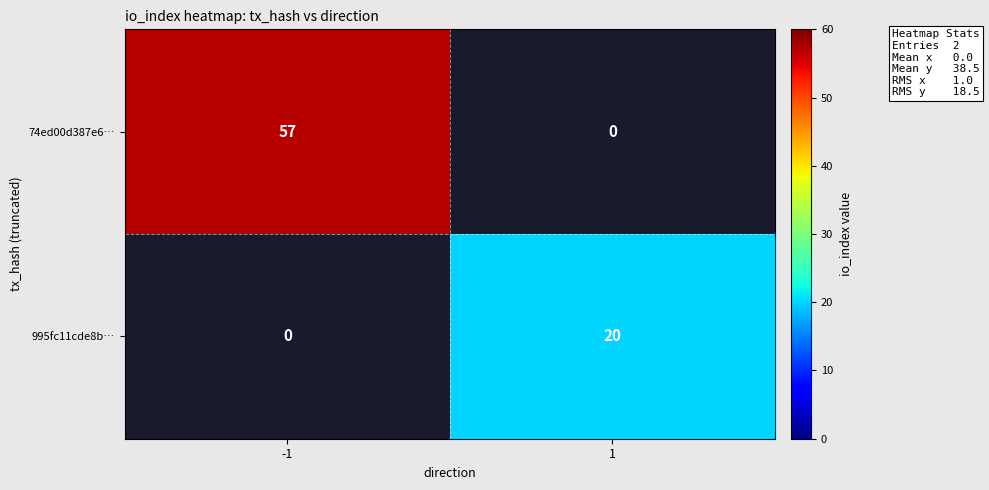

True or false: 74ed00d387e6… has a value of 27 at -1.

False